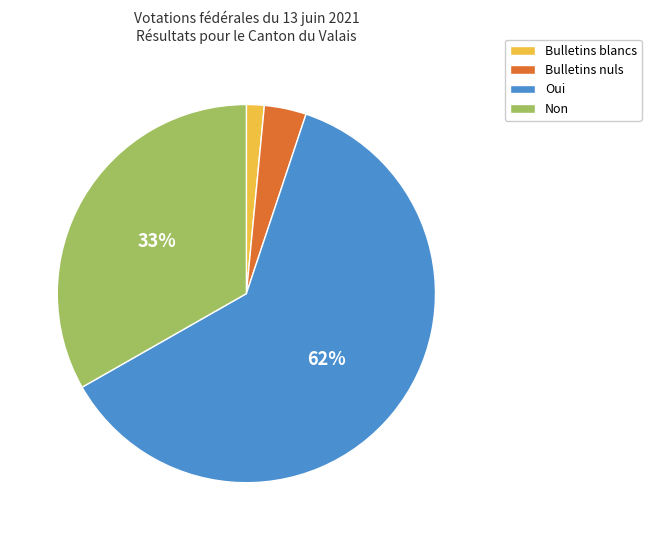

Is Non the majority of the pie?

No